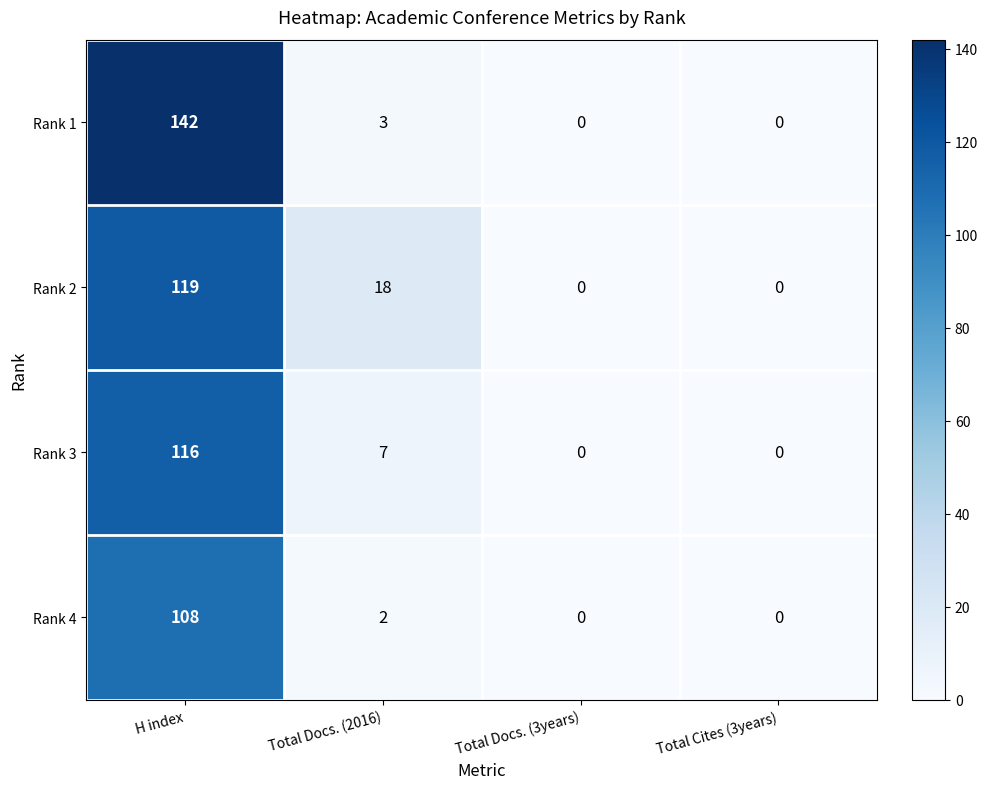

List the series in order of their peak value, lowest first.

Rank 4, Rank 3, Rank 2, Rank 1